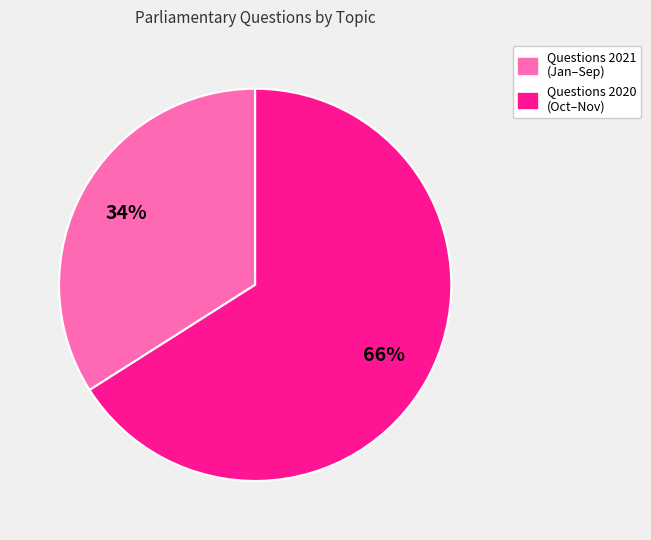

To the nearest percent, what is the average slice percentage?

50%